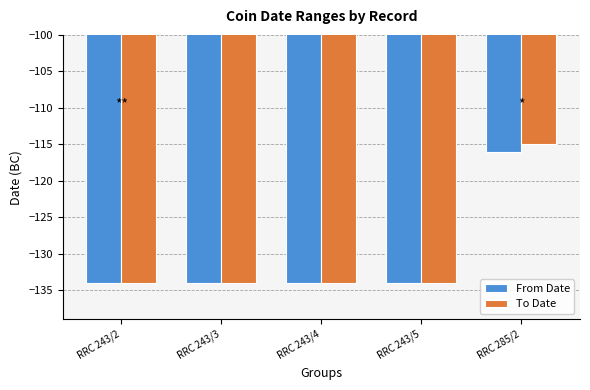

Is the value of To Date at RRC 285/2 greater than the value of From Date at RRC 243/5?

Yes